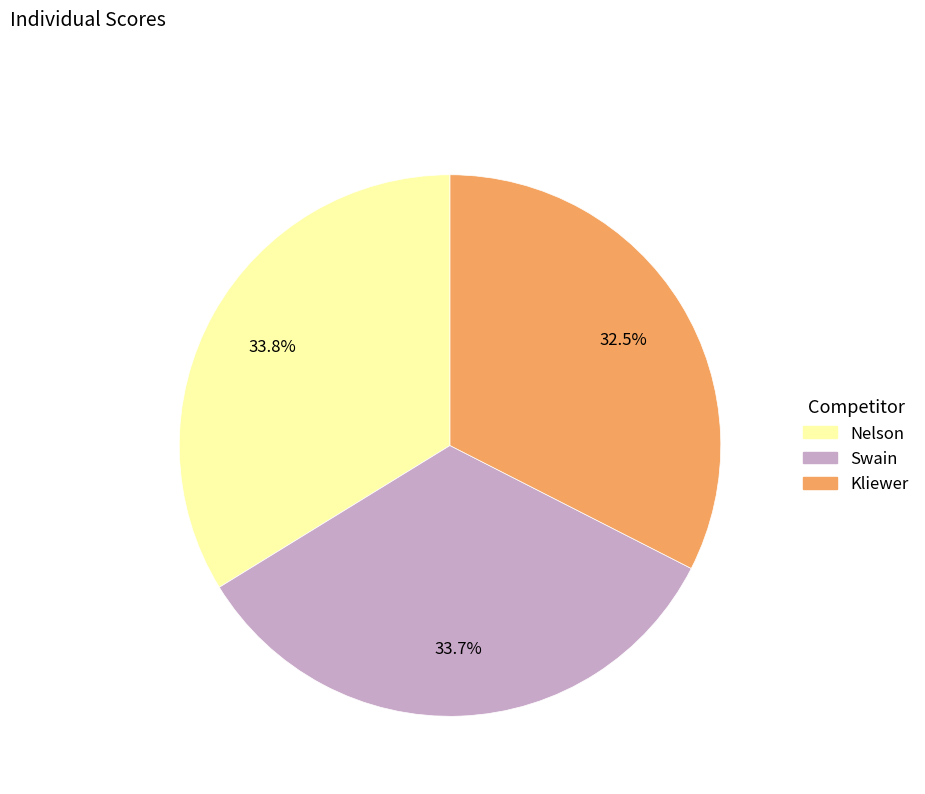

To the nearest percent, what is the difference between the largest and smallest slice percentages?

1%